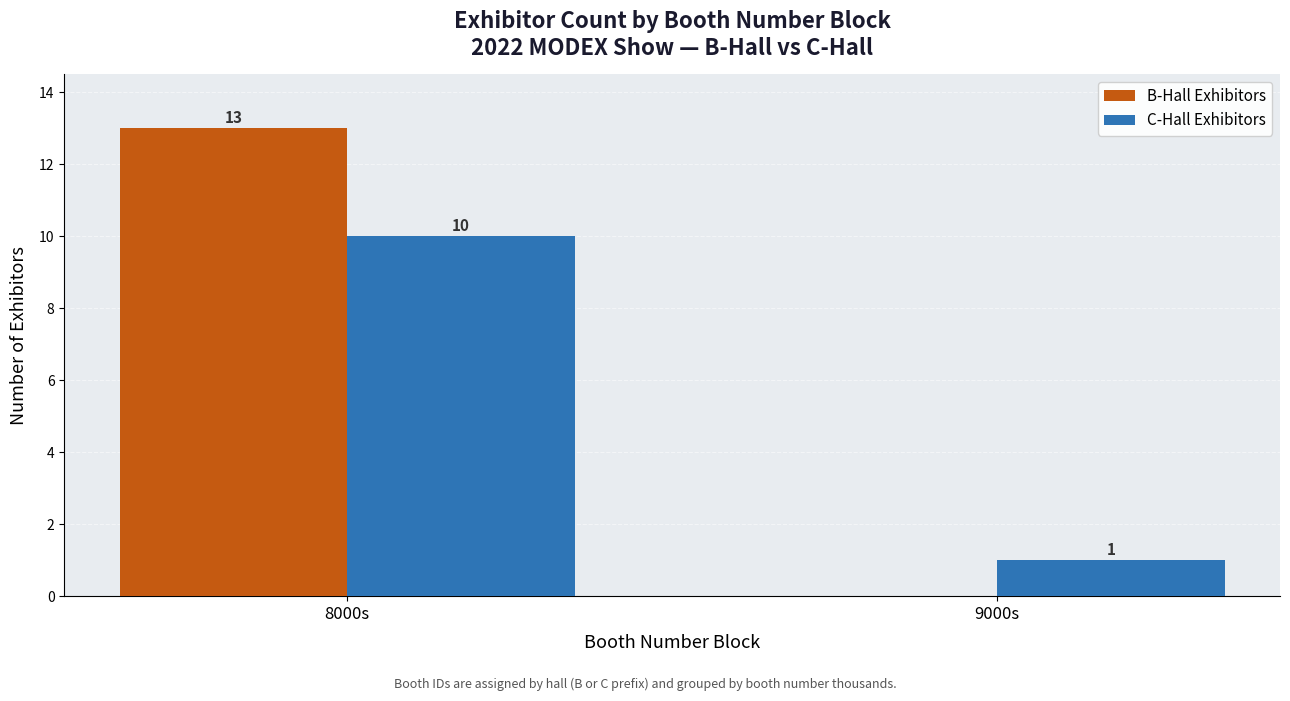

Is it true that B-Hall Exhibitors equals -6 at 9000s?

False